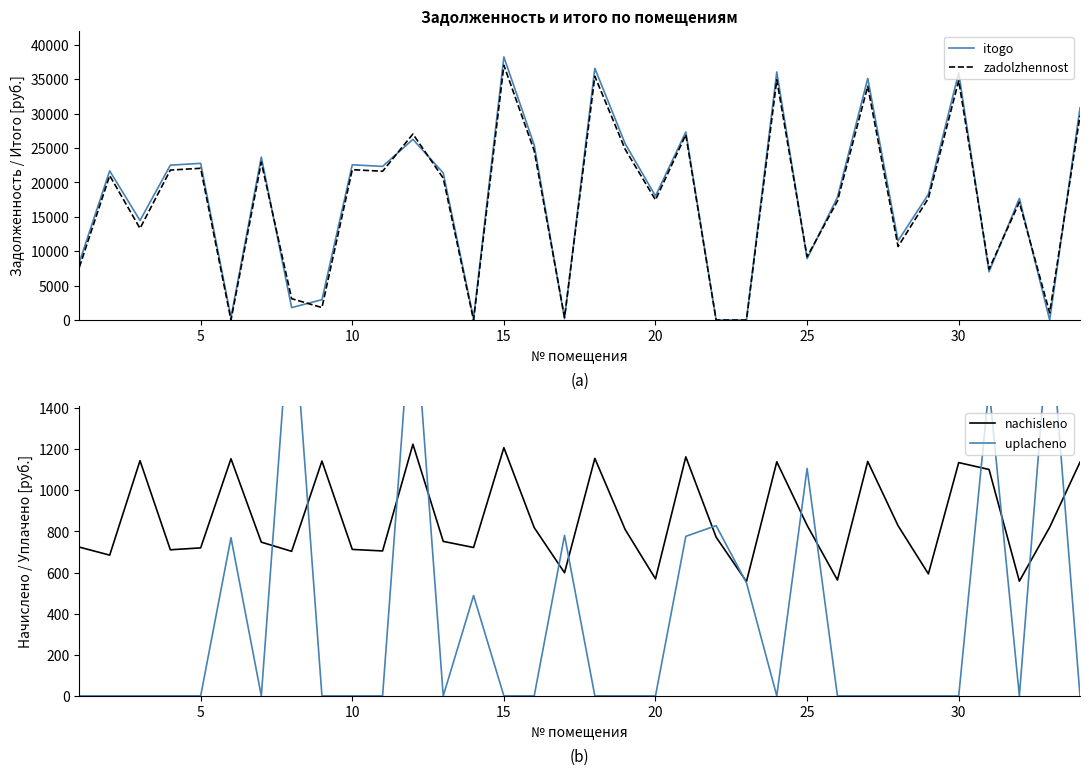

Which series has the largest range (max minus min)?

itogo